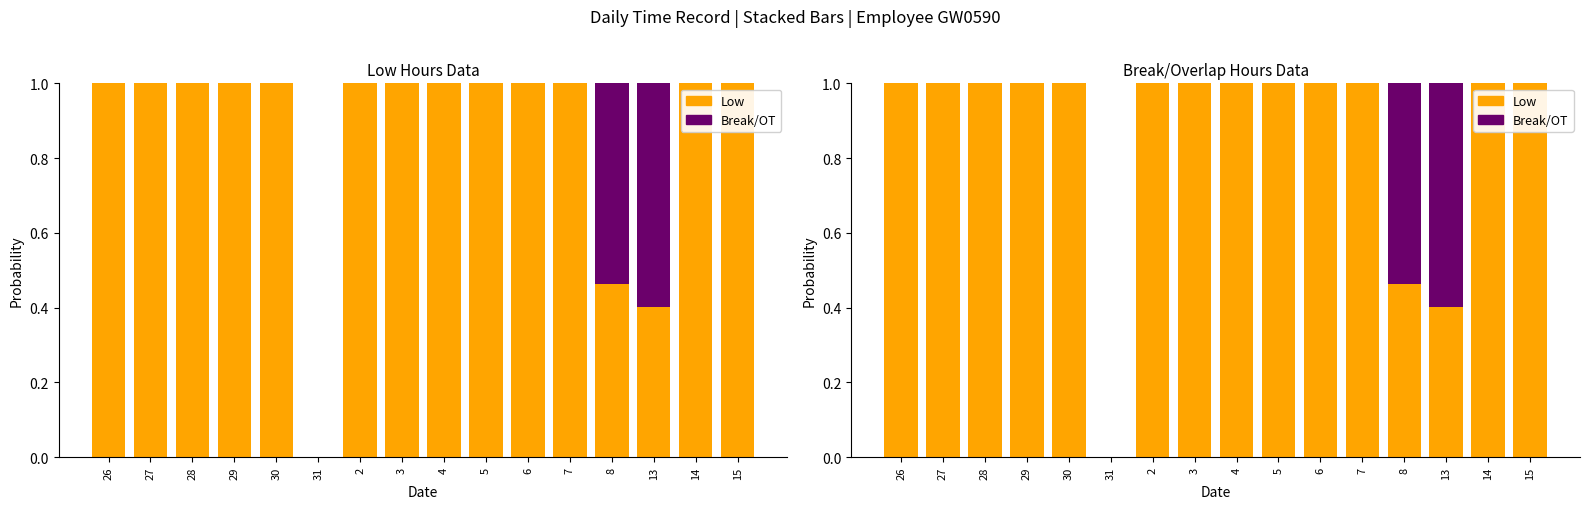

Is it true that Low equals 1.0 at 3?

True